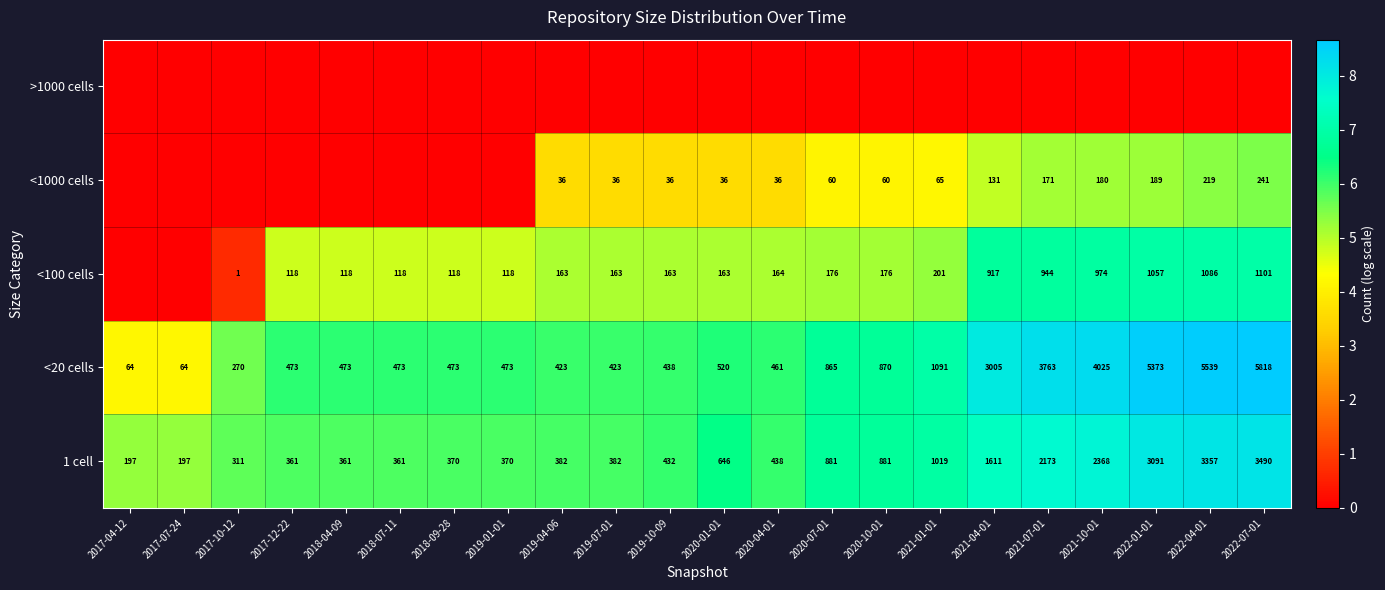

At which label does 1 cell first exceed 438?

2020-01-01